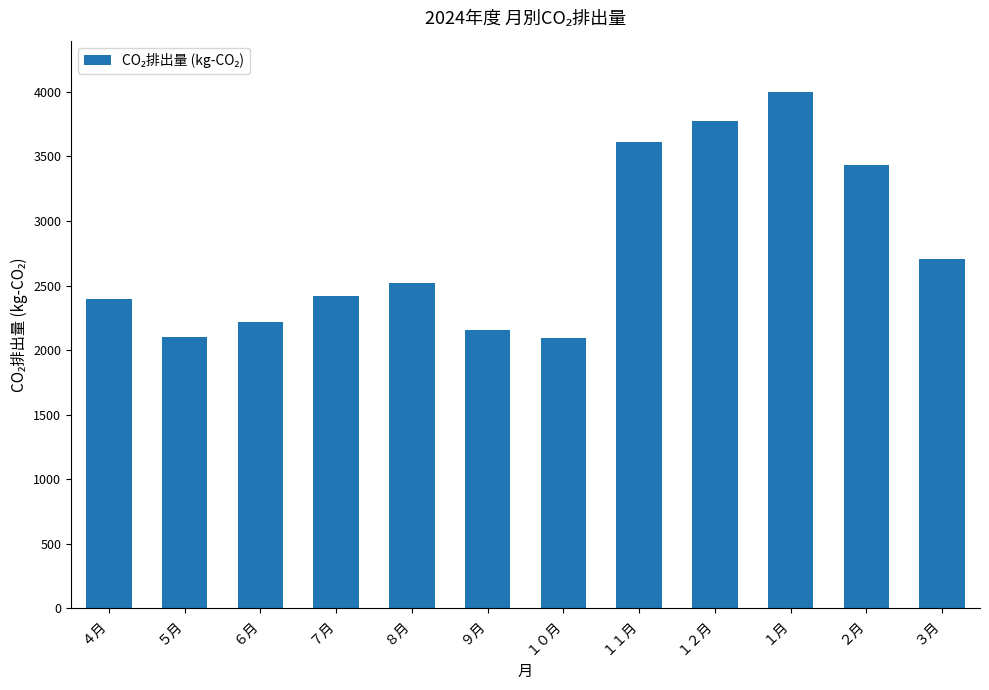

What is the ratio of the value at ３月 to the value at ９月?

1.3